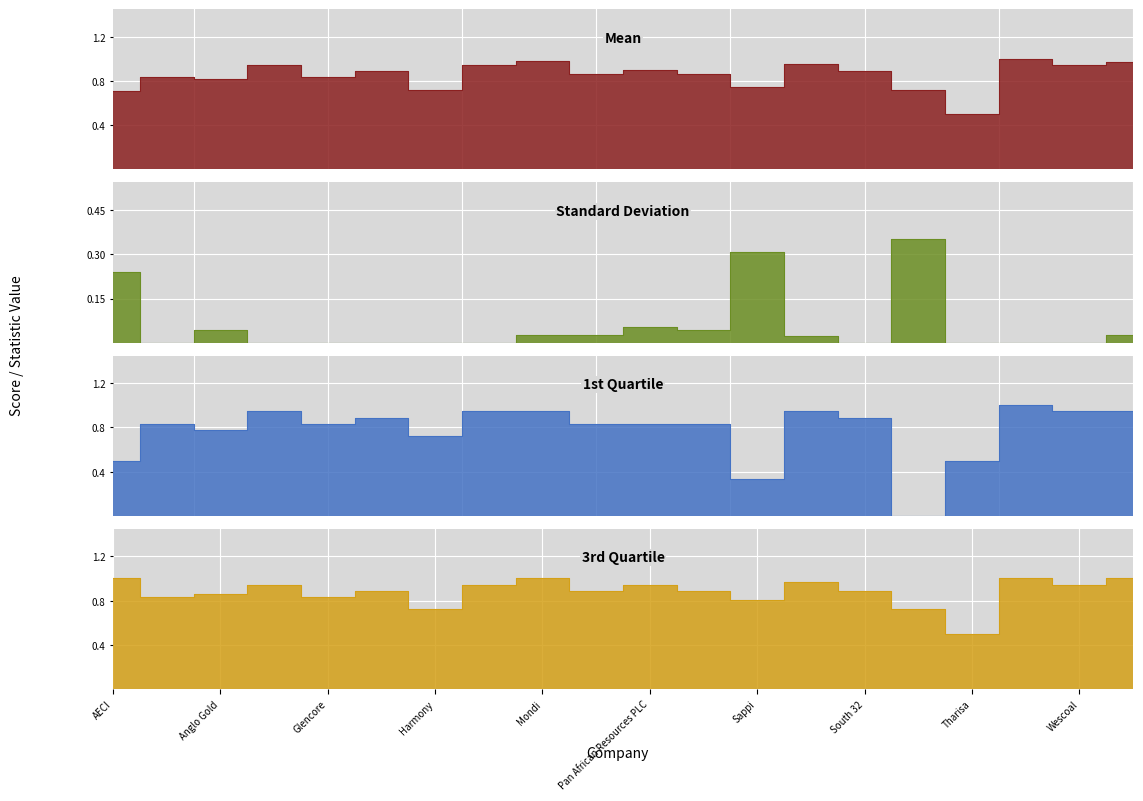

What is the label of the 12th point from the left?

RB Platinum